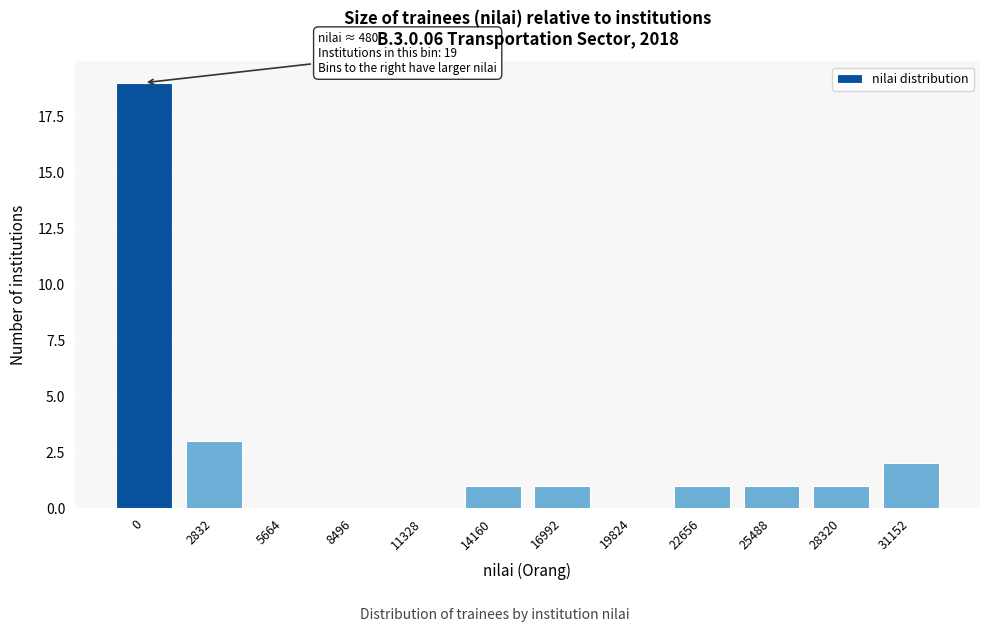

Reading left to right, list all the values displayed in this chart.

0=19	2832=3	5664=0	8496=0	11328=0	14160=1	16992=1	19824=0	22656=1	25488=1	28320=1	31152=2